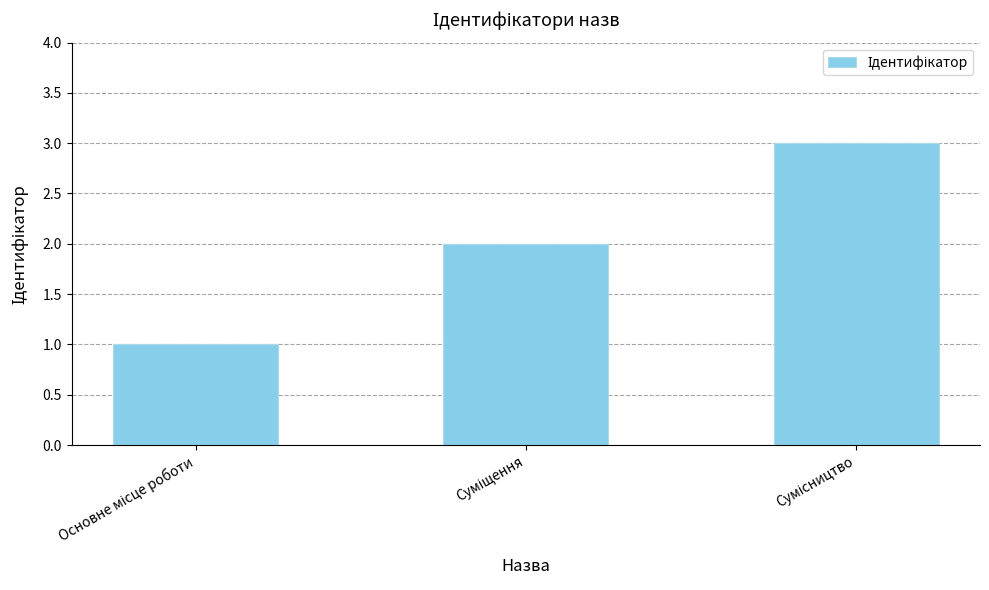

How many categories are shown in the chart?

3